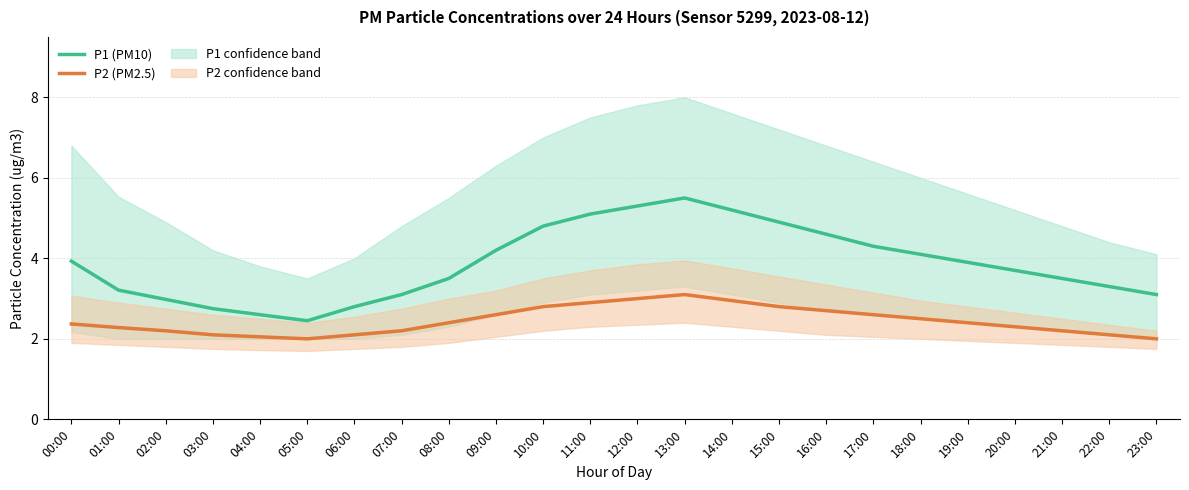

At which label does P1 (PM10) reach its minimum?

05:00